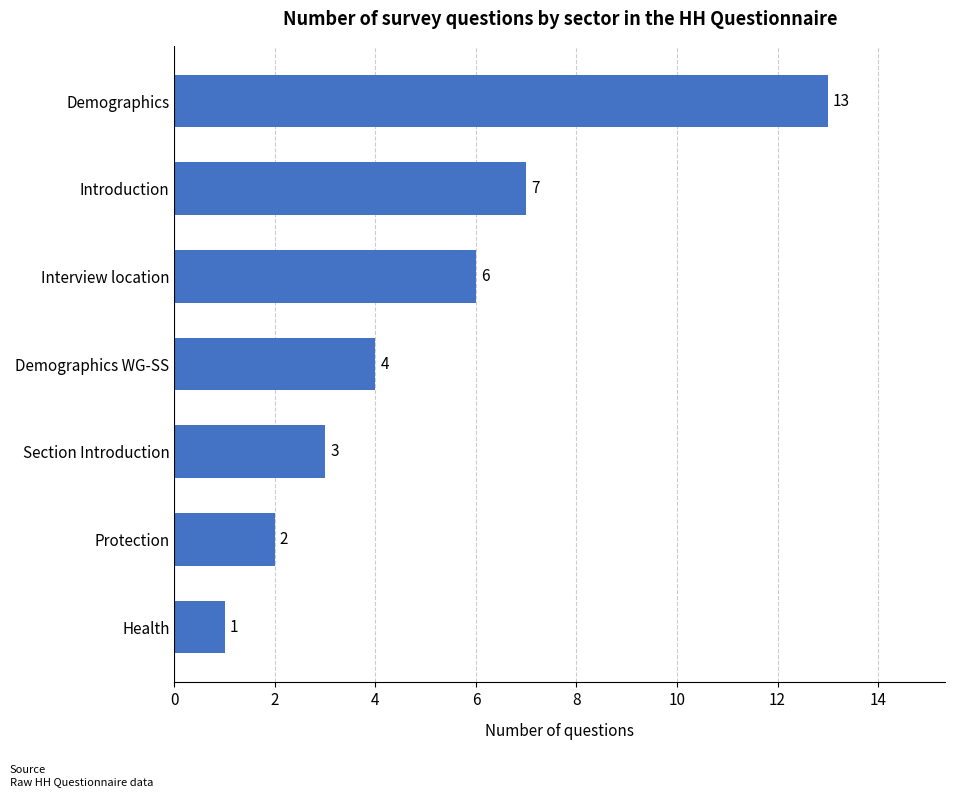

What is the change in value from Health to Interview location?

+5